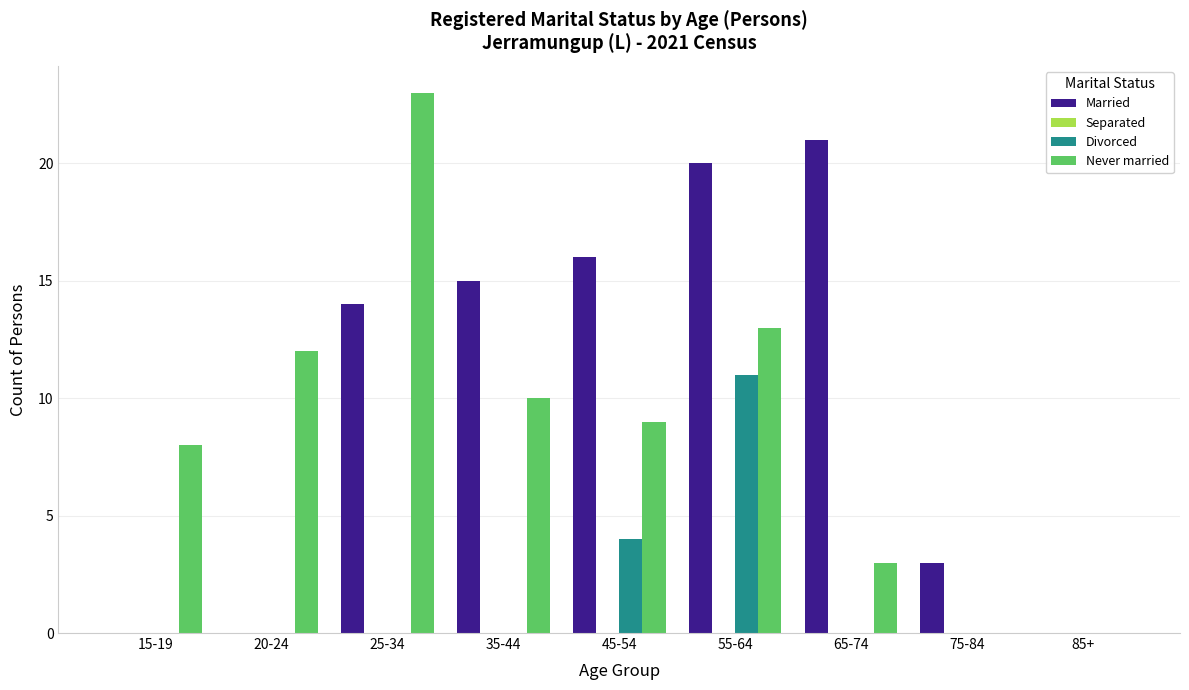

Does the chart contain stacked bars?

No